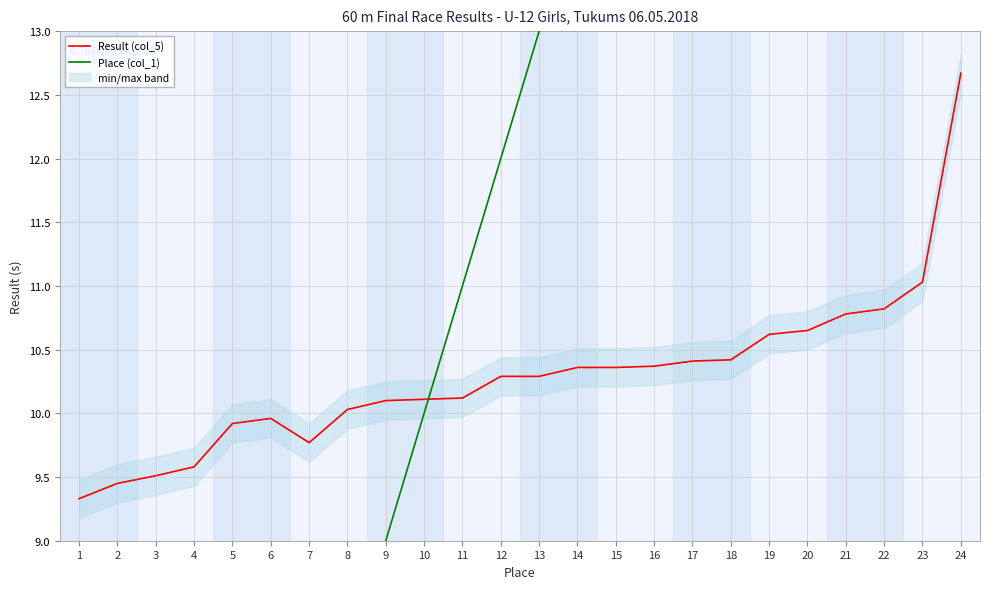

Where is the first local maximum for Result (col_5)?

6